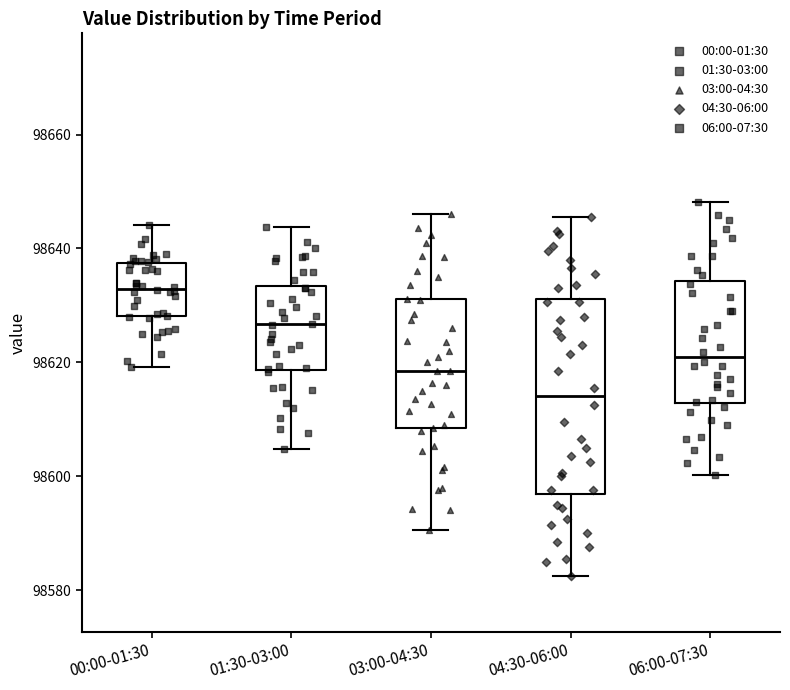

Which box's median line is the highest?

00:00-01:30